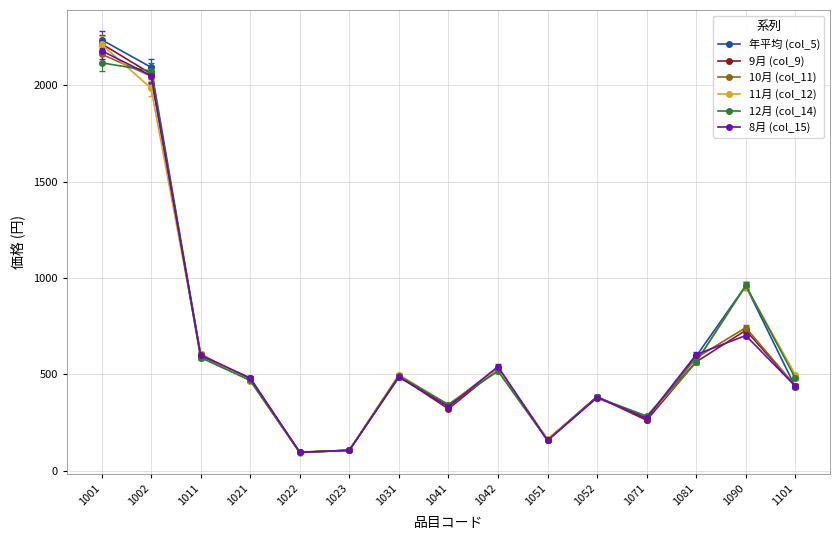

Which label corresponds to the largest value in the chart?

1001